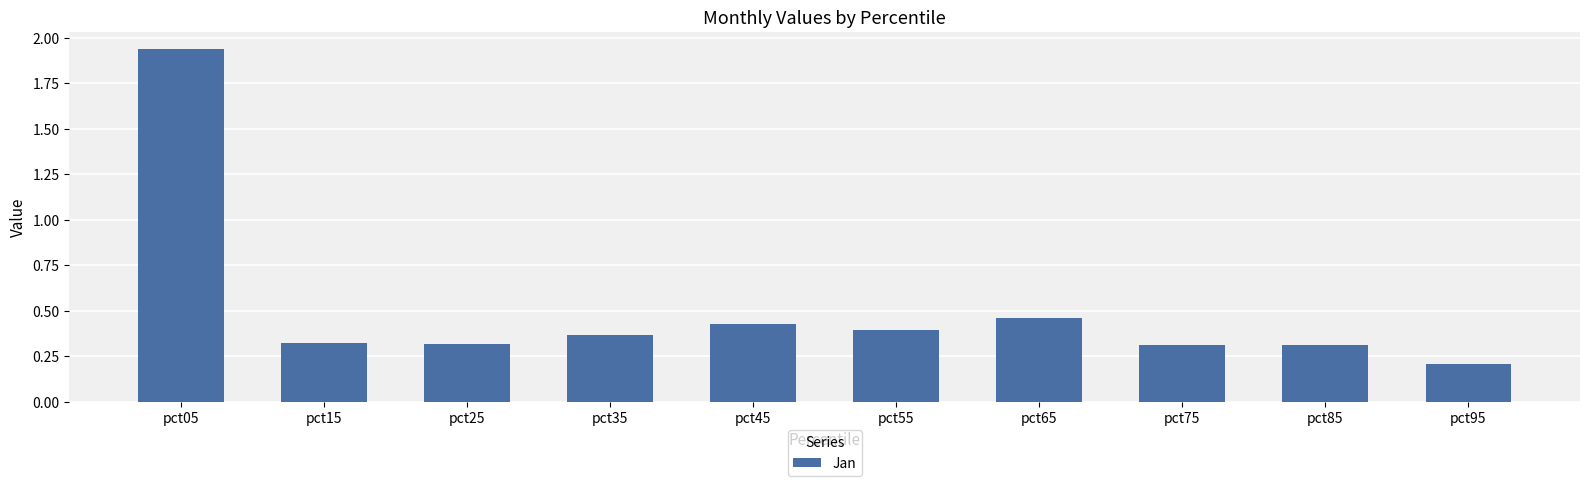

What is the change in value from pct55 to pct65?

+0.1